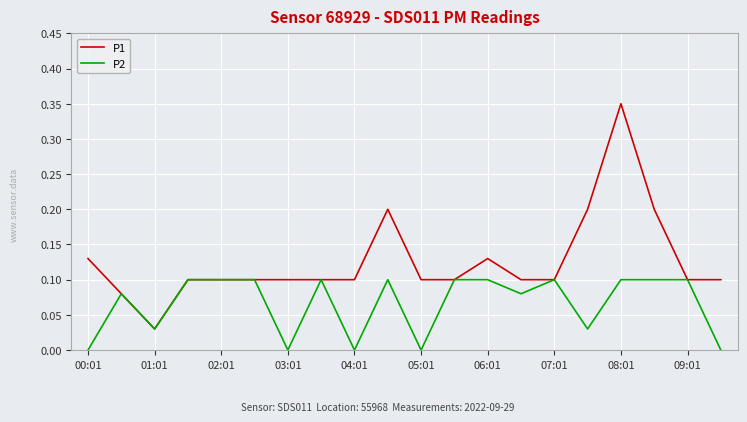

True or false: P1 has more than 0 points higher than both neighbors.

True